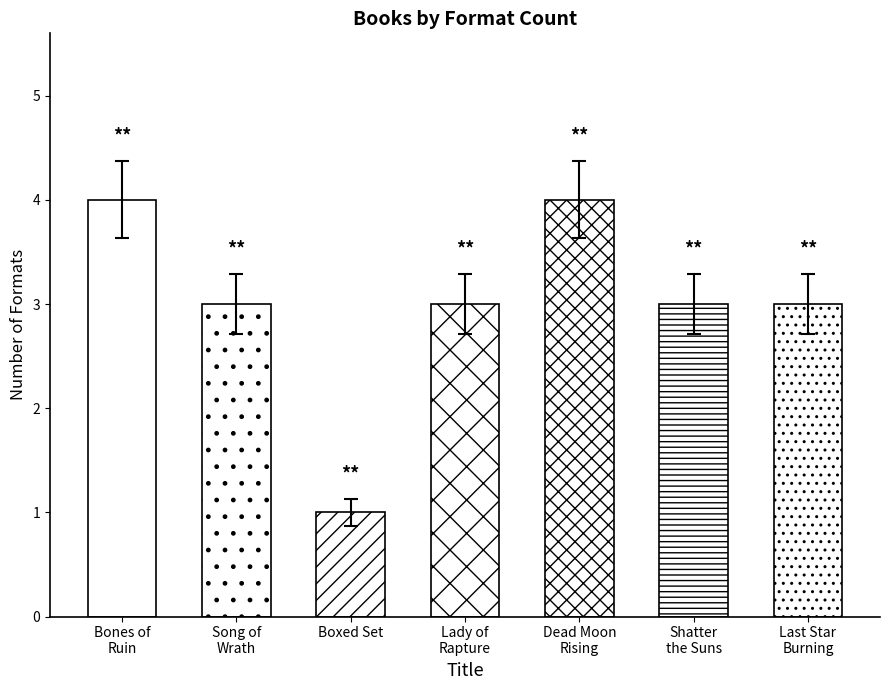

Which category has the highest value across all series?

Bones of Ruin